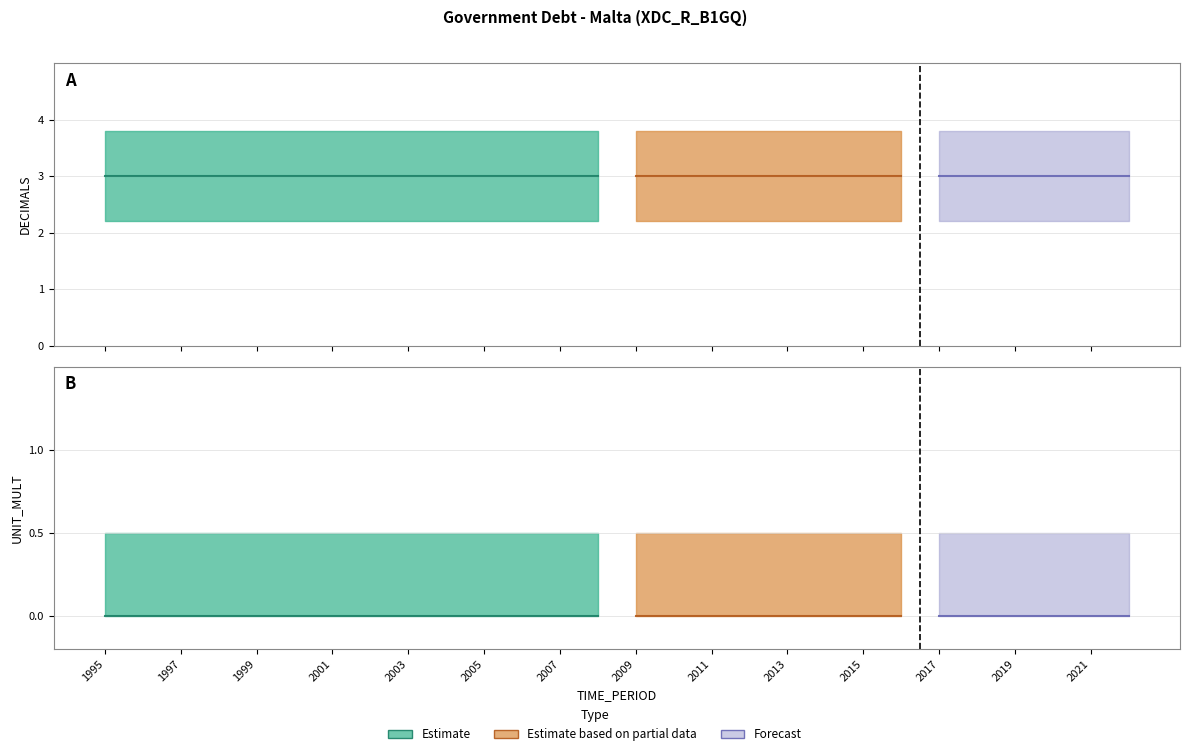

True or false: DECIMALS and UNIT_MULT cross at least once.

False